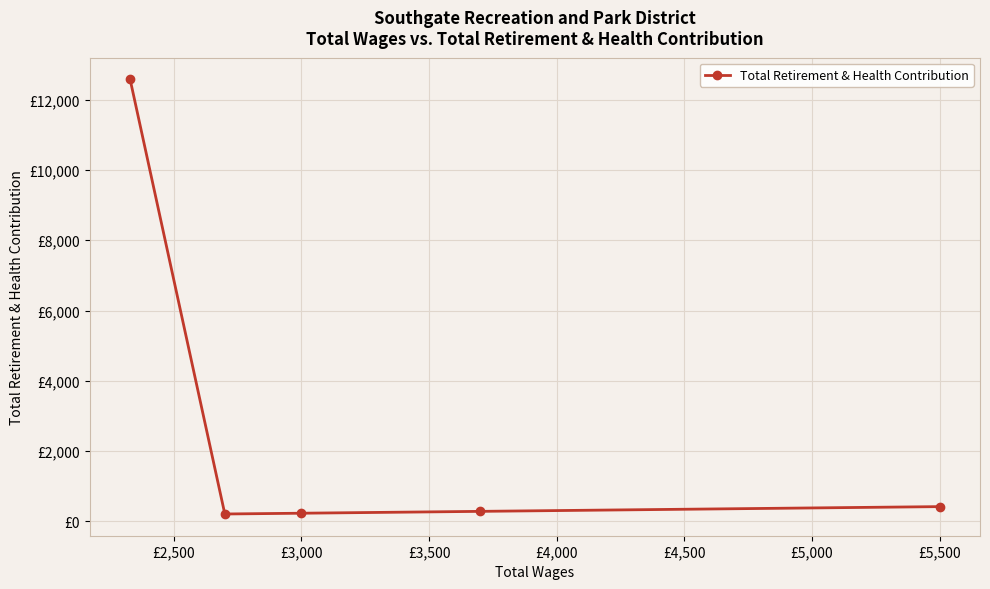

Where is the data nearest to the value 6393?

£5,500